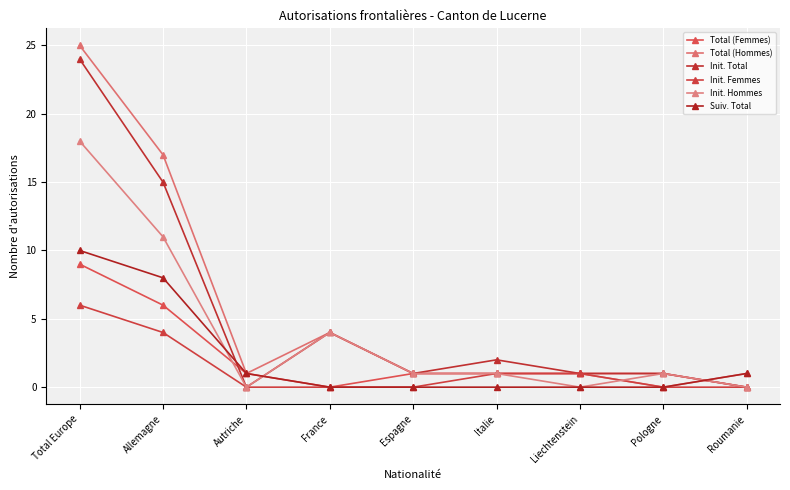

True or false: Total (Hommes) and Init. Femmes intersect in this chart.

False